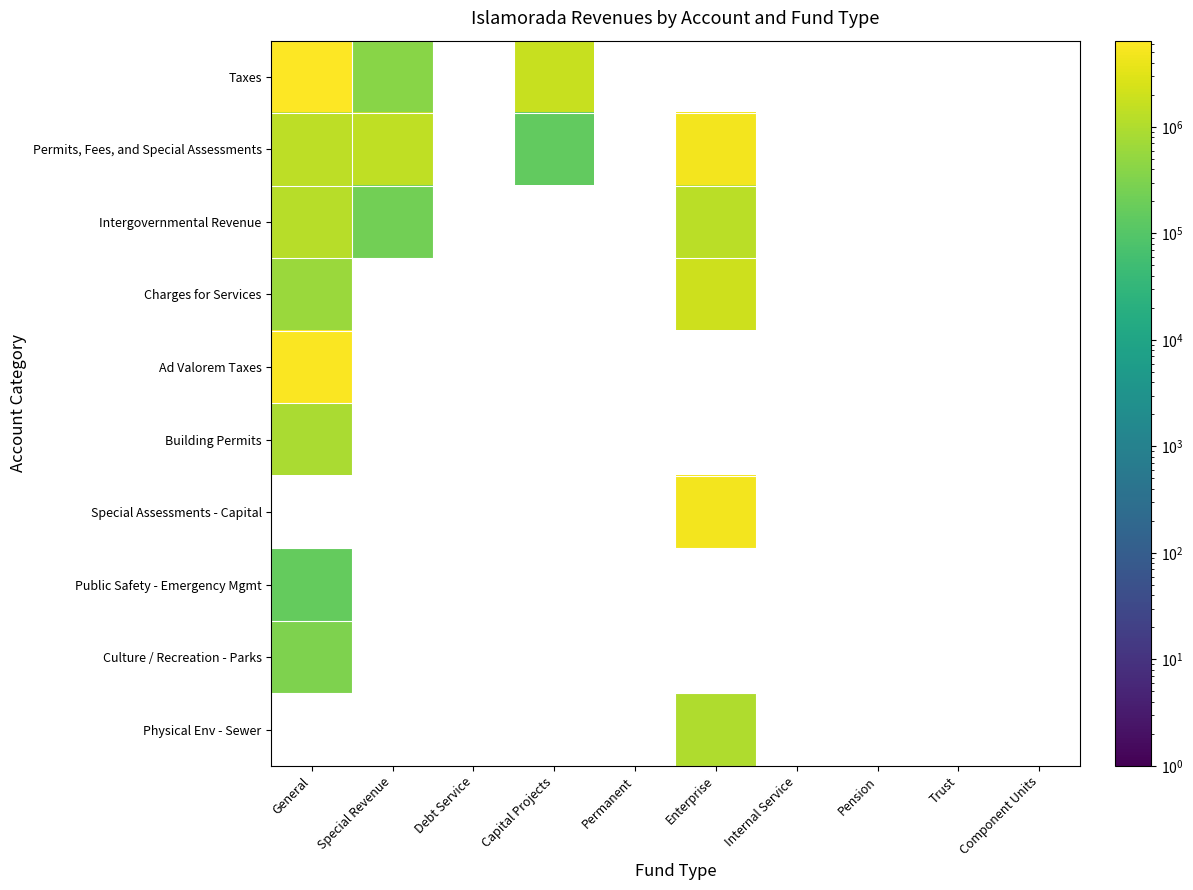

How many series are shown in this chart?

10